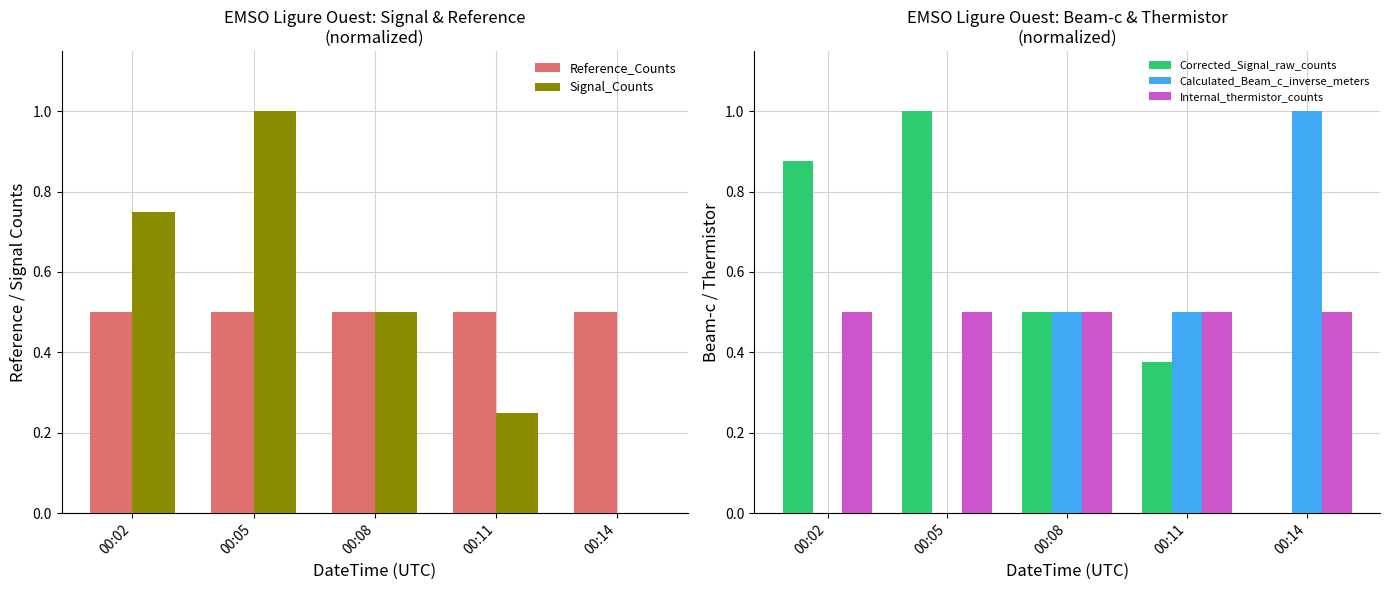

Reading right to left, extract all data points from this chart.

Reference_Counts: 00:14=0.5	00:11=0.5	00:08=0.5	00:05=0.5	00:02=0.5
Signal_Counts: 00:14=0.0	00:11=0.2	00:08=0.5	00:05=1.0	00:02=0.8
Corrected_Signal_raw_counts: 00:14=0.0	00:11=0.4	00:08=0.5	00:05=1.0	00:02=0.9
Calculated_Beam_c_inverse_meters: 00:14=1.0	00:11=0.5	00:08=0.5	00:05=0.0	00:02=0.0
Internal_thermistor_counts: 00:14=0.5	00:11=0.5	00:08=0.5	00:05=0.5	00:02=0.5